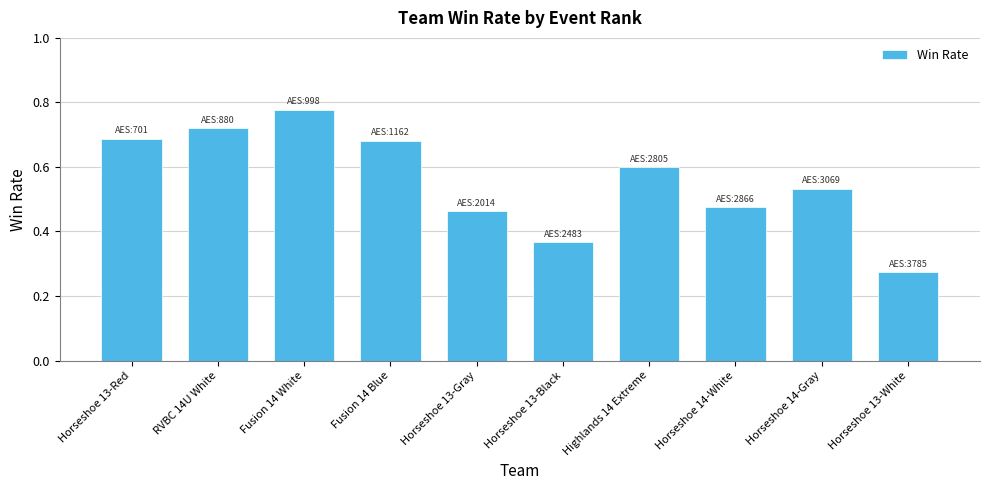

Which category has the highest value across all series?

Fusion 14 White